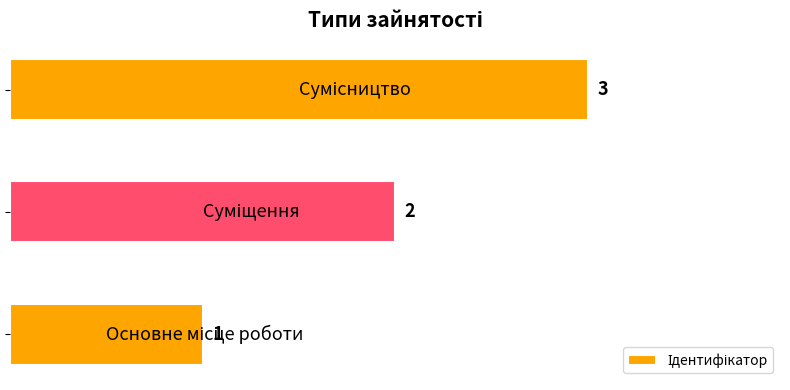

What is the maximum value shown in the chart?

3